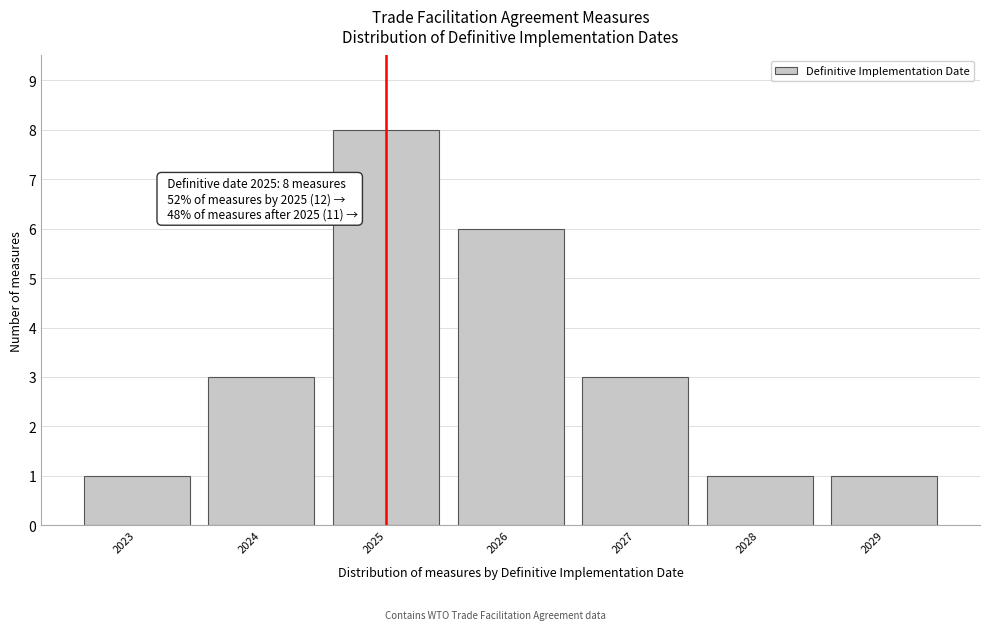

Over which range of the x-axis is the bar tallest?

2024.5 to 2025.5